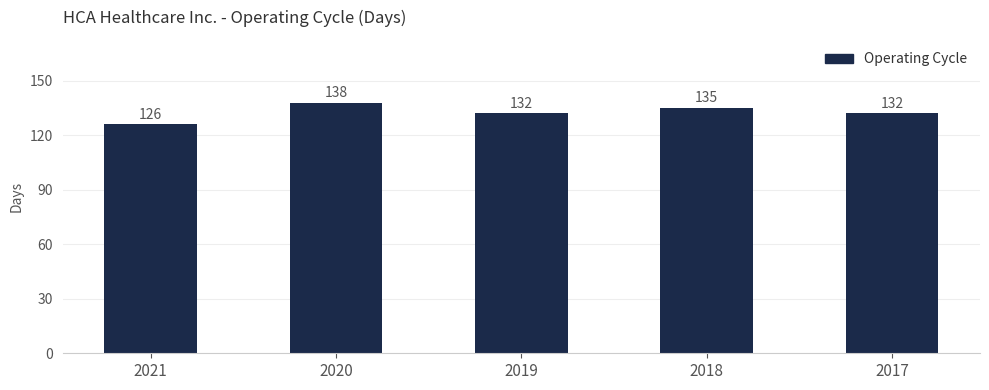

Reading left to right, extract all data points from this chart.

2021=126	2020=138	2019=132	2018=135	2017=132